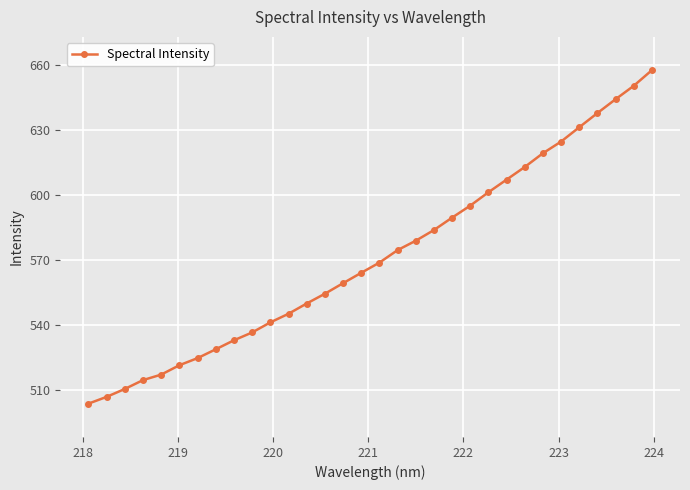

What is the value of the 30th point from the left?

644.1